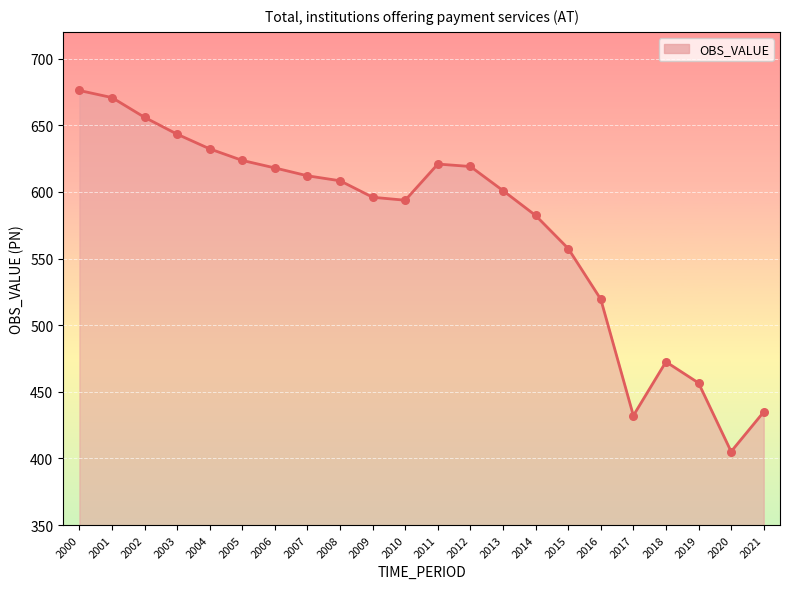

What is the change in value from 2006 to 2019?

-161.3